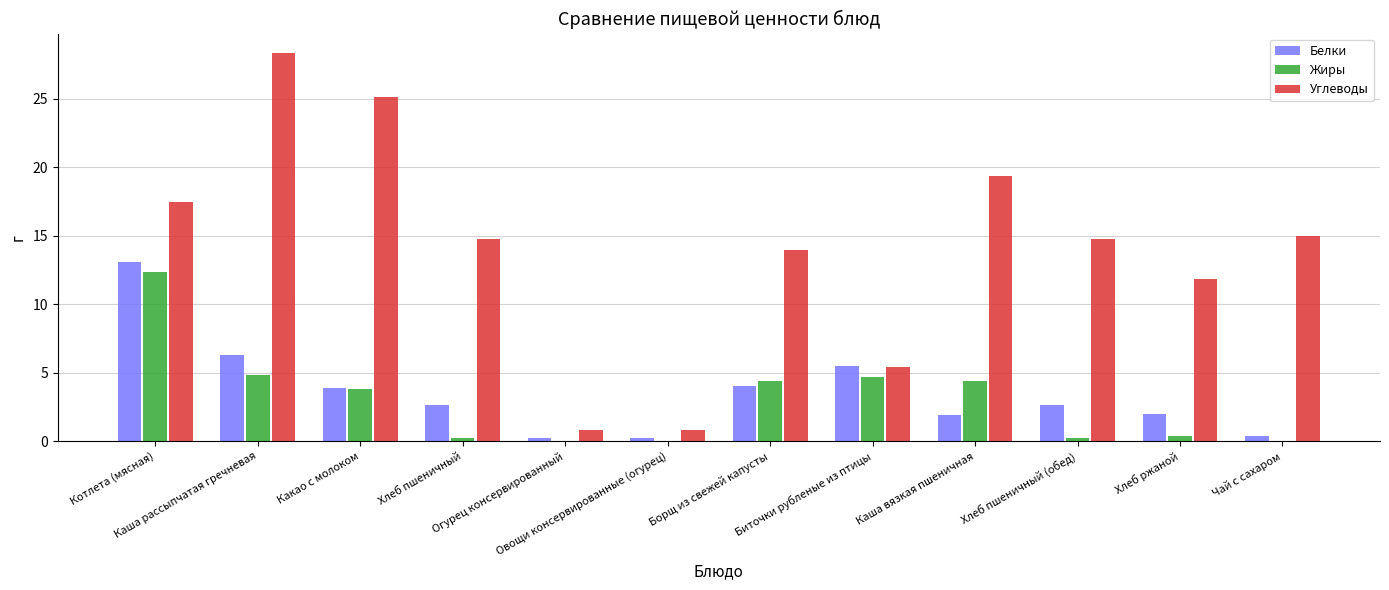

Which series has the largest total across all categories?

Углеводы